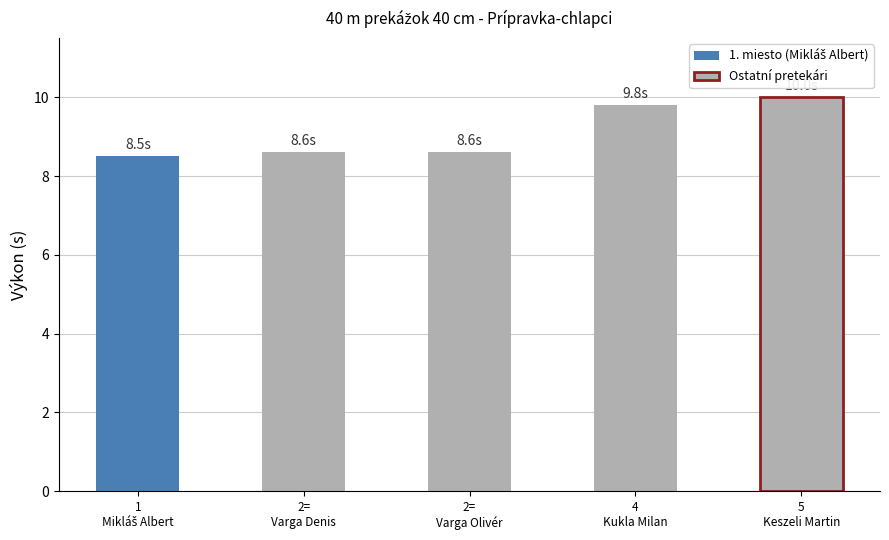

Where is the data nearest to the value 9?

2=